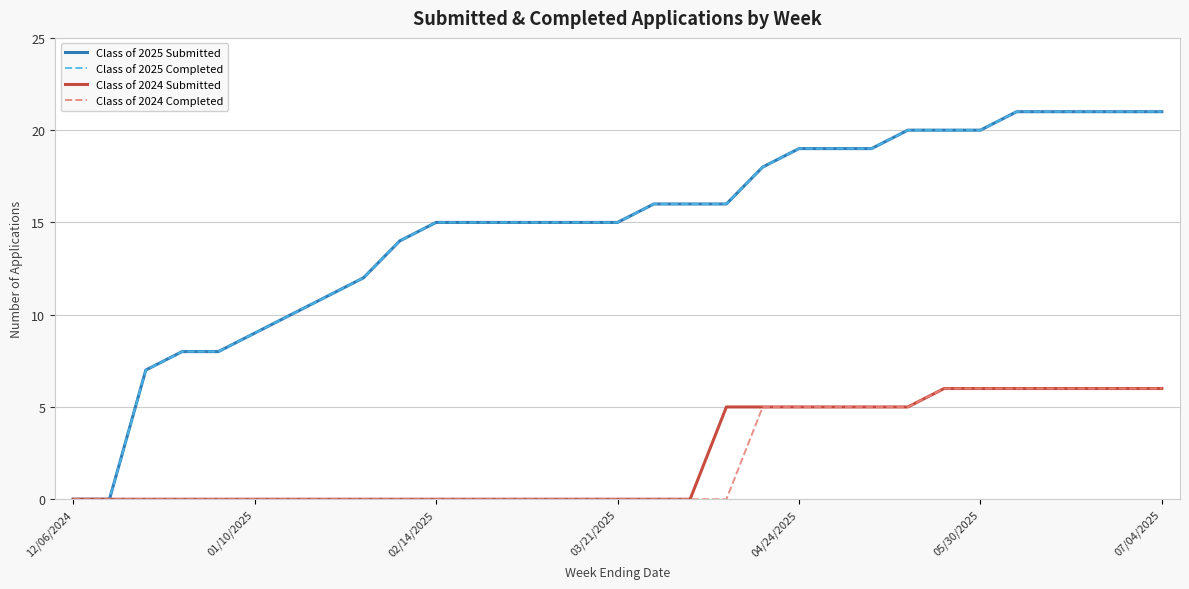

Does the chart display data point markers on the line(s)?

No